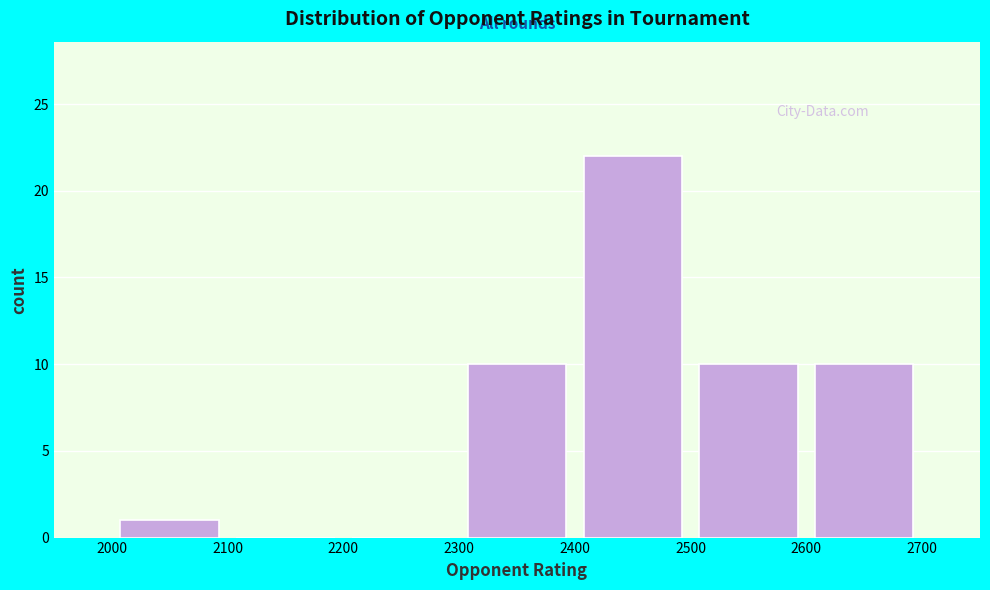

Which range on the x-axis has the tallest bar?

2400 to 2500